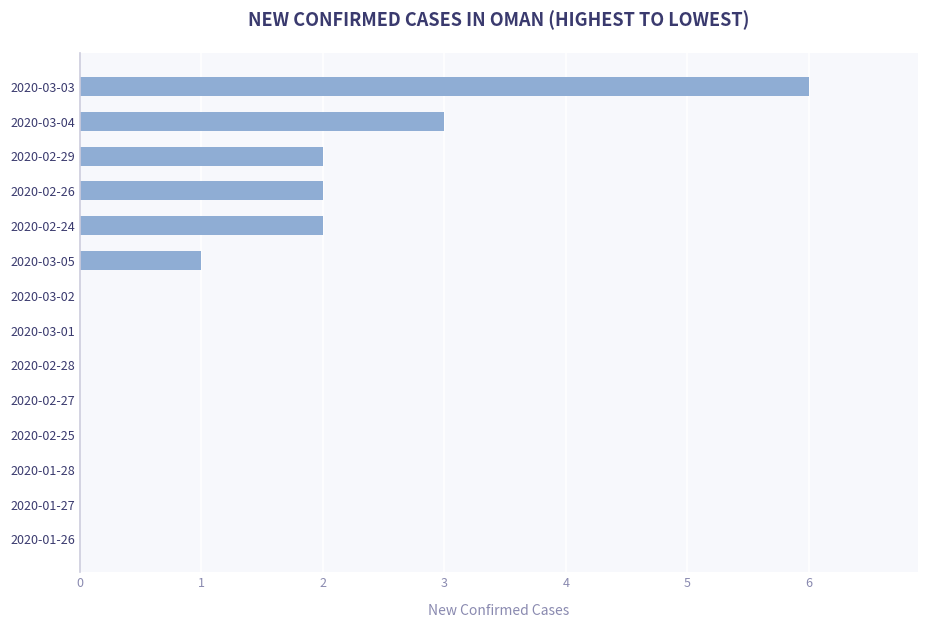

At which label is the value closest to 3?

2020-03-04